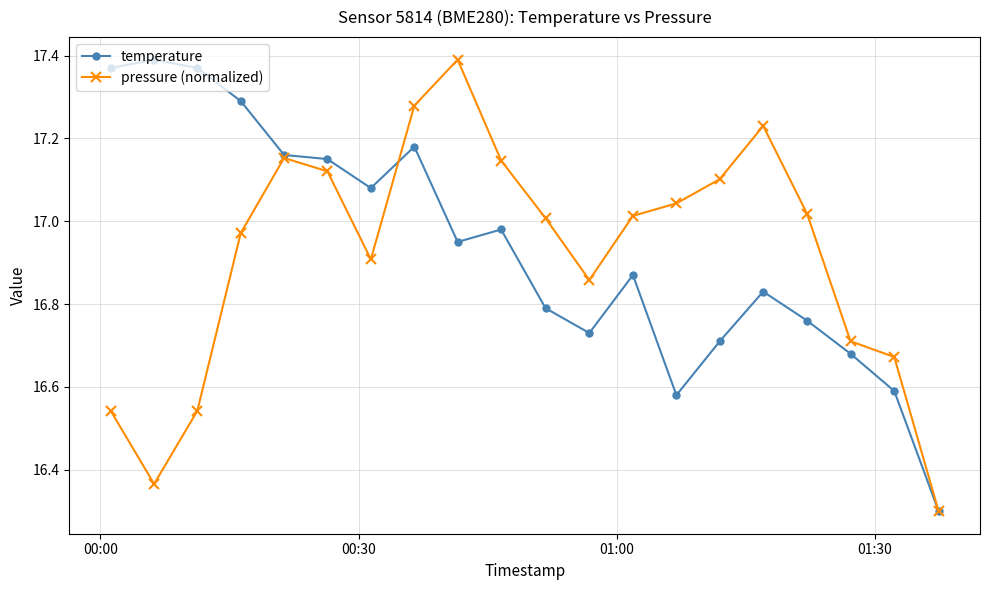

What is the minimum value shown in the chart?

16.3